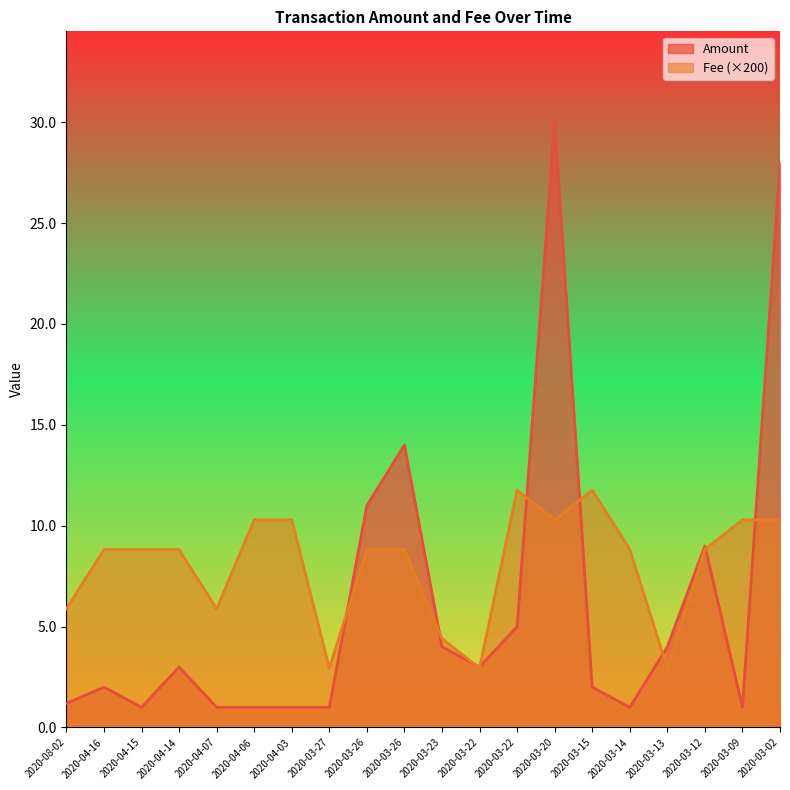

Which category has the lowest value across all series?

2020-04-15